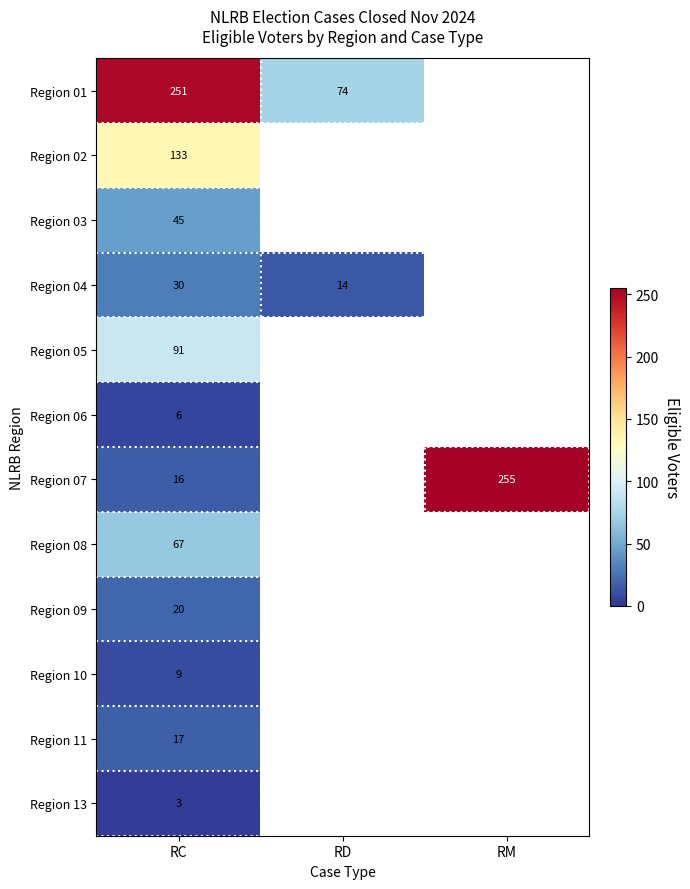

The value of Region 04 at RD is 14. True or false?

True